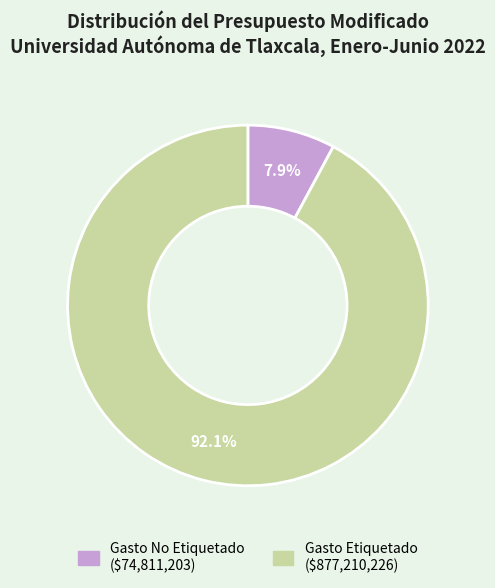

Which slice is the smallest?

Gasto No Etiquetado